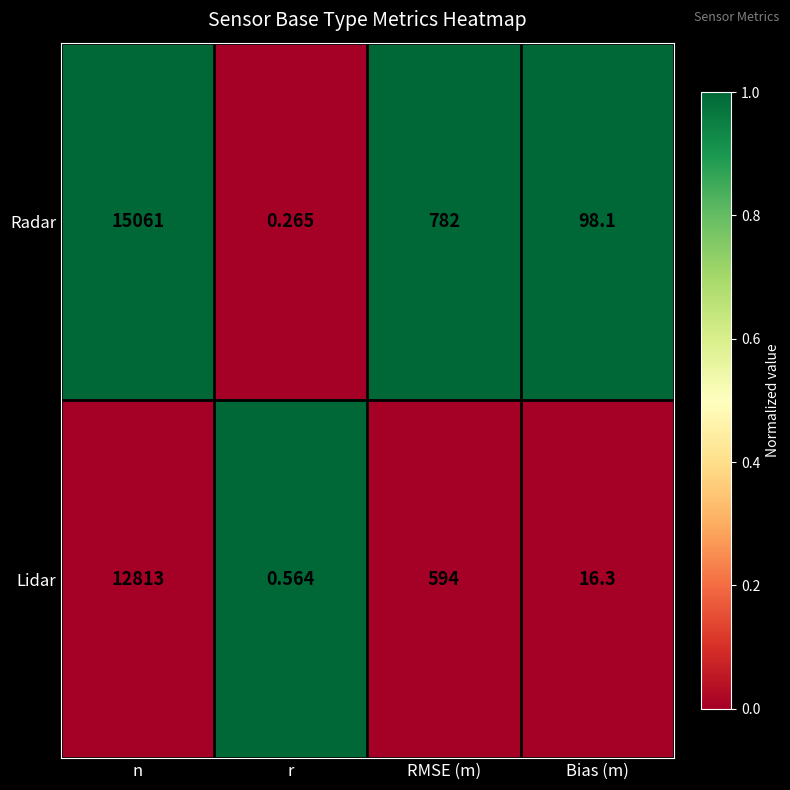

How many distinct data groups are displayed?

2